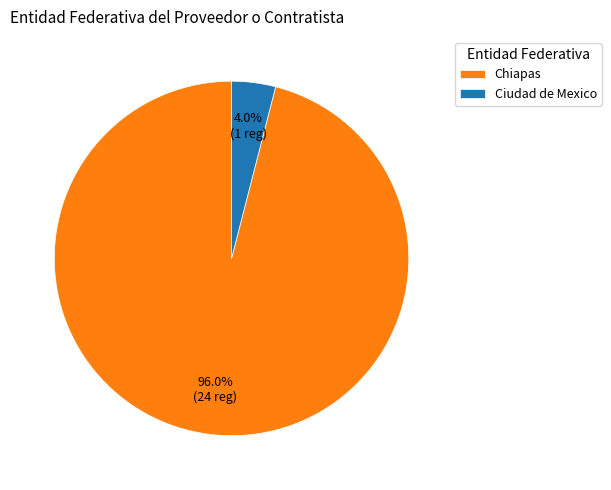

How many segments does this pie chart have?

2